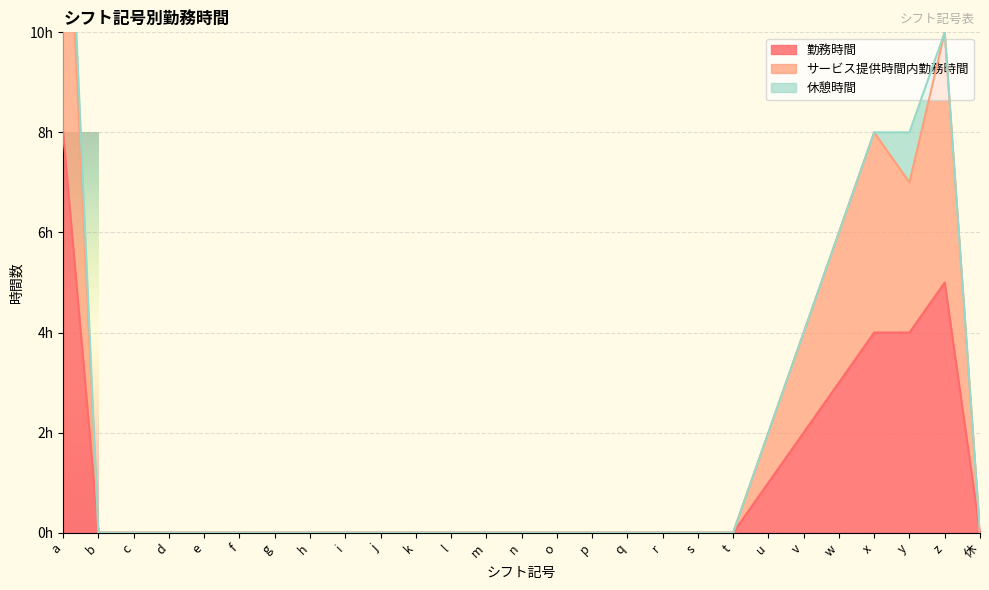

True or false: 勤務時間 has more than 2 points higher than both neighbors.

False